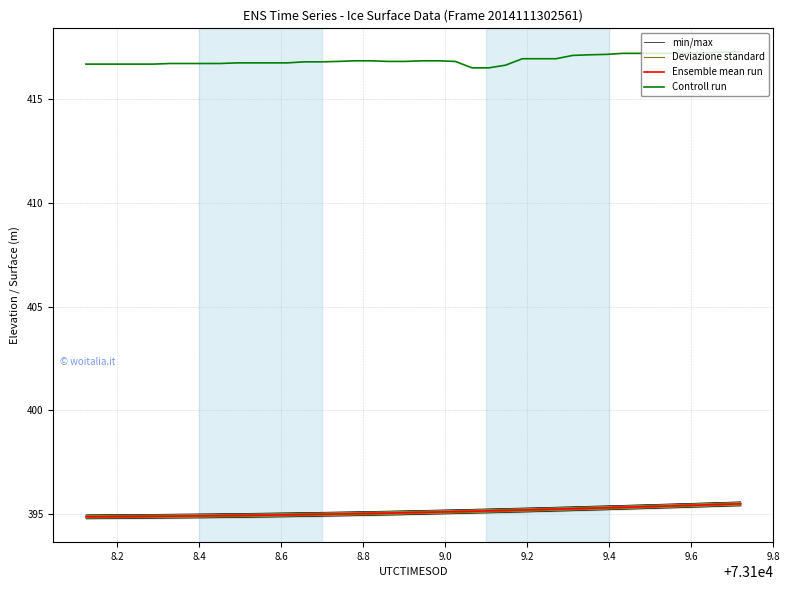

True or false: Ensemble mean run and Controll run intersect in this chart.

False